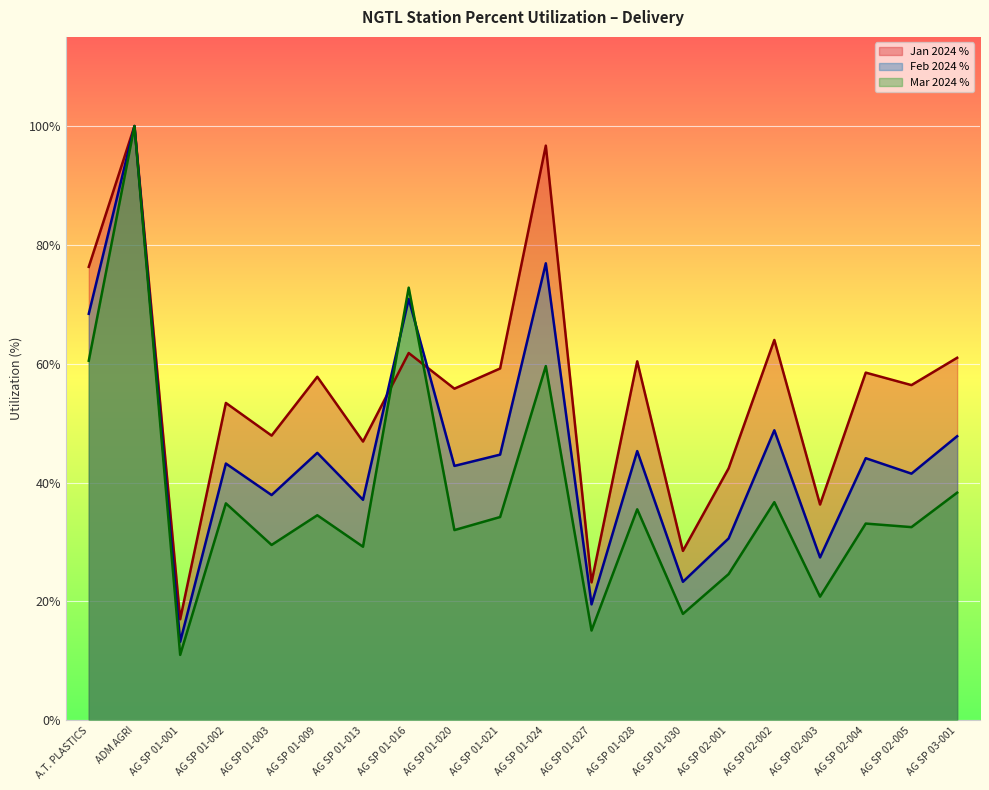

Which series ends up on top after the final intersection of Feb 2024 % and Jan 2024 %?

Jan 2024 %